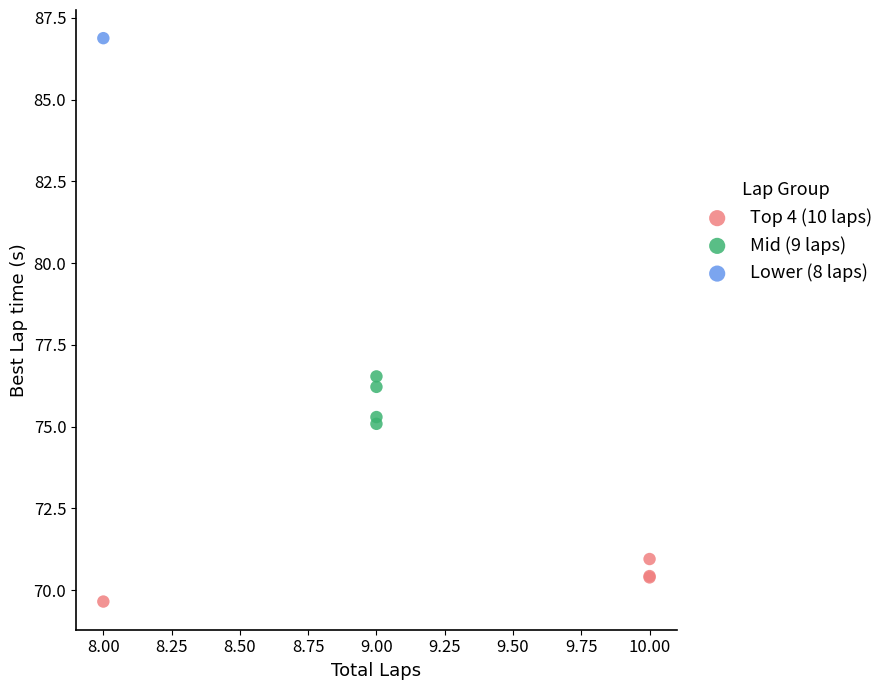

What are all the series names shown in the legend?

Top 4 (10 laps), Mid (9 laps), Lower (8 laps)